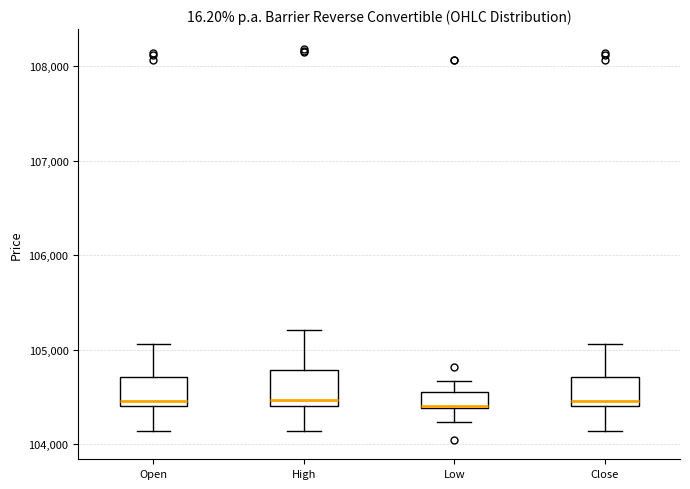

Where does the median line of the box for High sit on the y-axis? The values are not printed on the chart, so give them approximately, as read against the axis.

104500